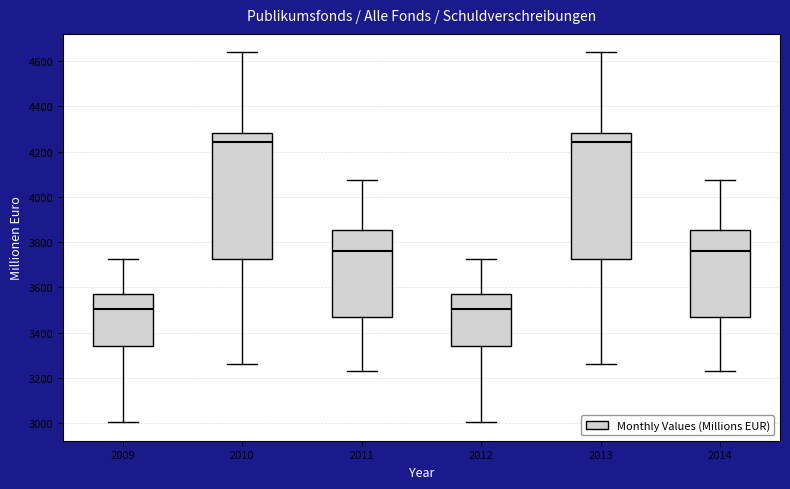

Reading left to right, read every box against the y-axis: the position of its median line, the range the box covers, and the ends of its whiskers. The values are not printed on the chart, so give them approximately, as read against the axis.

2009: median 3500, box 3340 to 3580, whiskers 3000 to 3720
2010: median 4240, box 3720 to 4280, whiskers 3260 to 4640
2011: median 3760, box 3480 to 3860, whiskers 3240 to 4080
2012: median 3500, box 3340 to 3580, whiskers 3000 to 3720
2013: median 4240, box 3720 to 4280, whiskers 3260 to 4640
2014: median 3760, box 3480 to 3860, whiskers 3240 to 4080